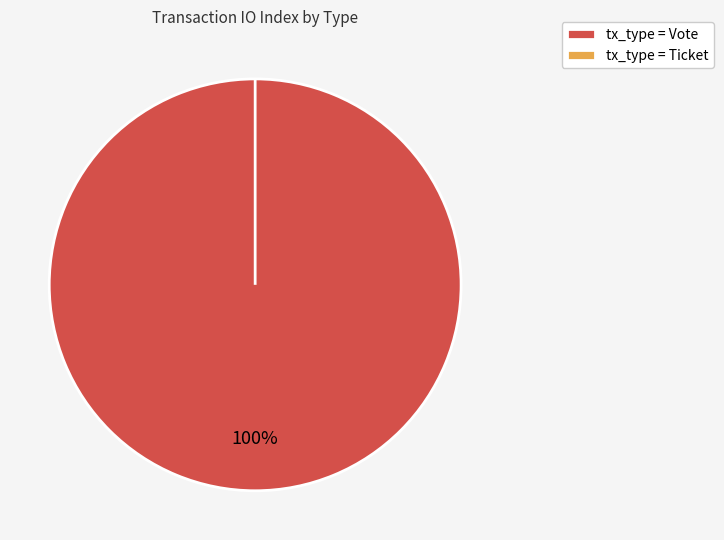

What is the largest slice in the pie chart?

Vote